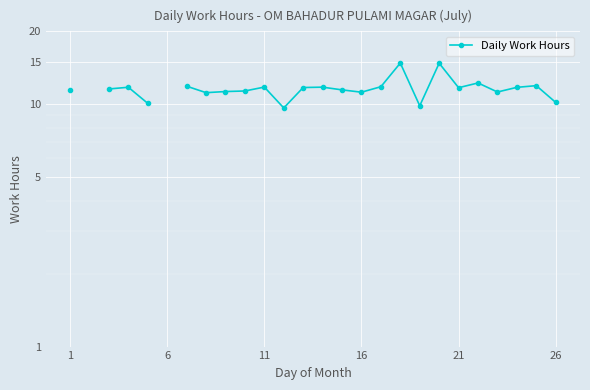

What is the maximum value shown in the chart?

14.8